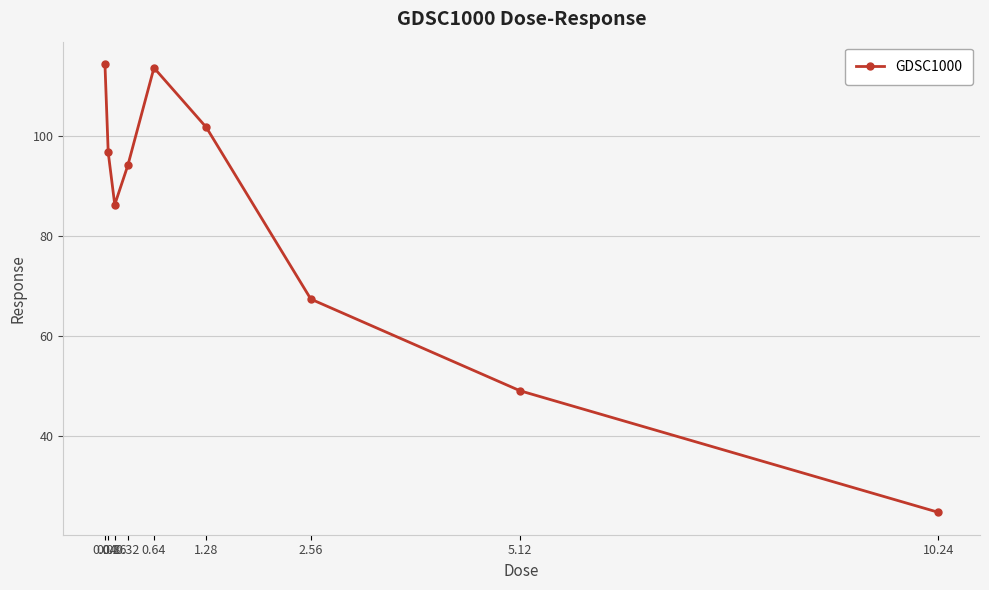

How many categories are shown in the chart?

9